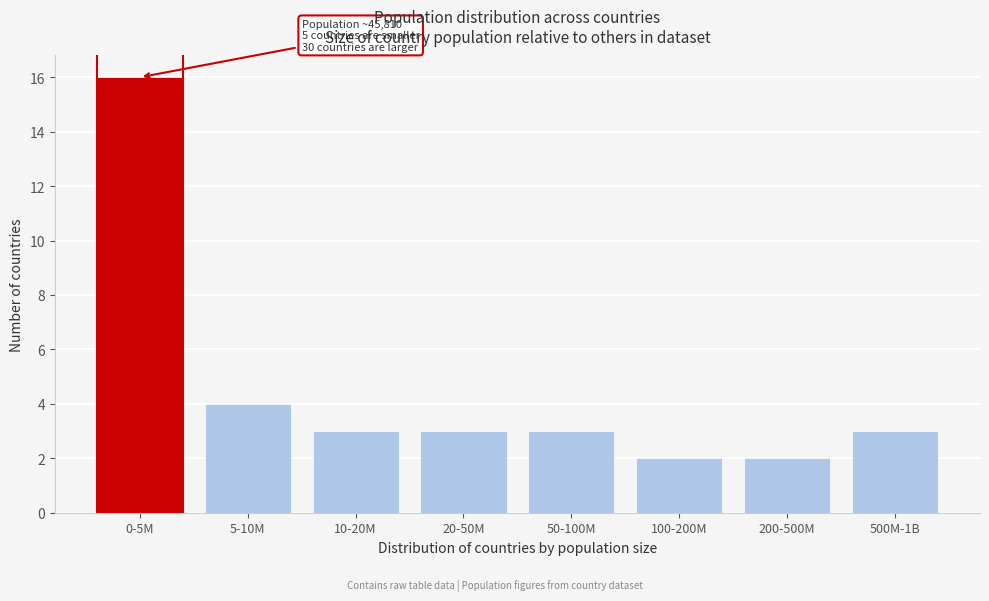

Reading left to right, extract all data points from this chart.

16	4	3	3	3	2	2	3